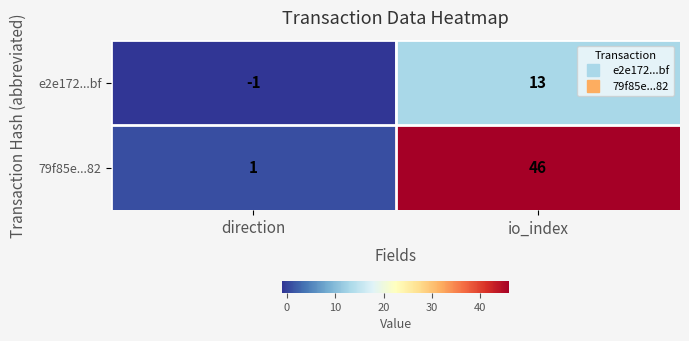

How many values in the 79f85e...82 series are below 46?

1